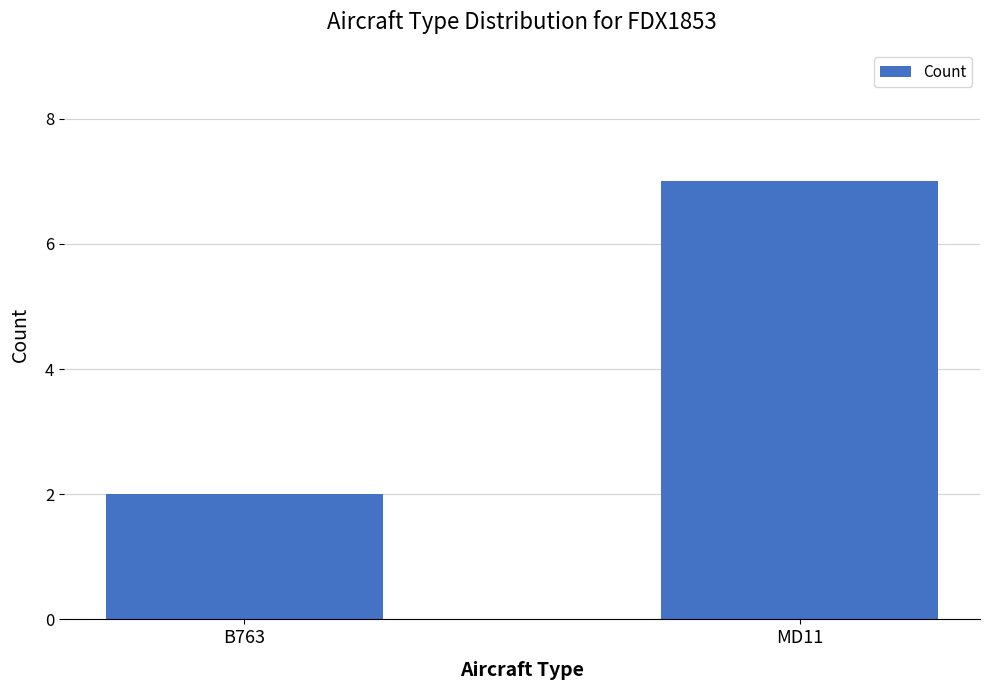

What is the label of the 1st bar from the right?

MD11